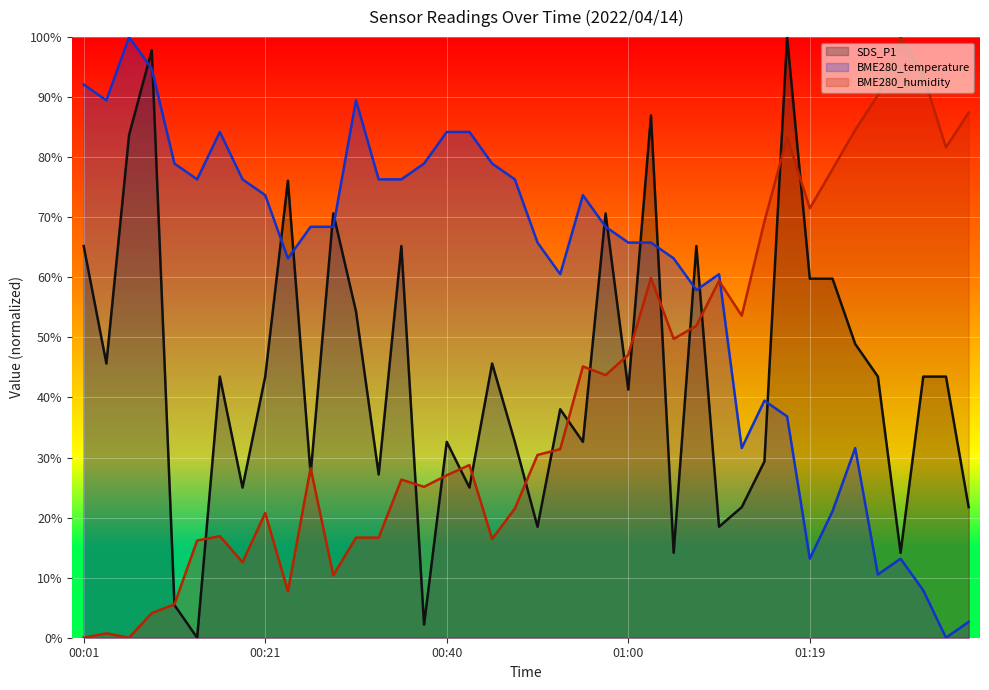

What are all the series names shown in the legend?

SDS_P1, BME280_temperature, BME280_humidity